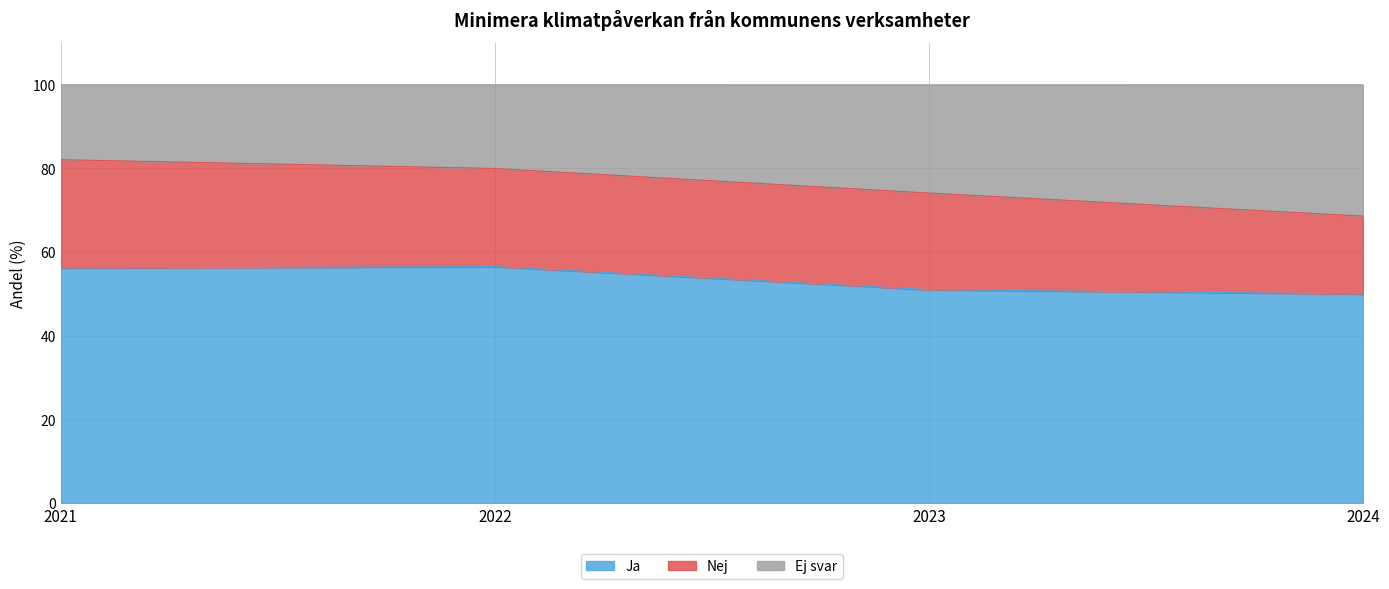

Is it true that Ja equals 19.9 at 2023?

False